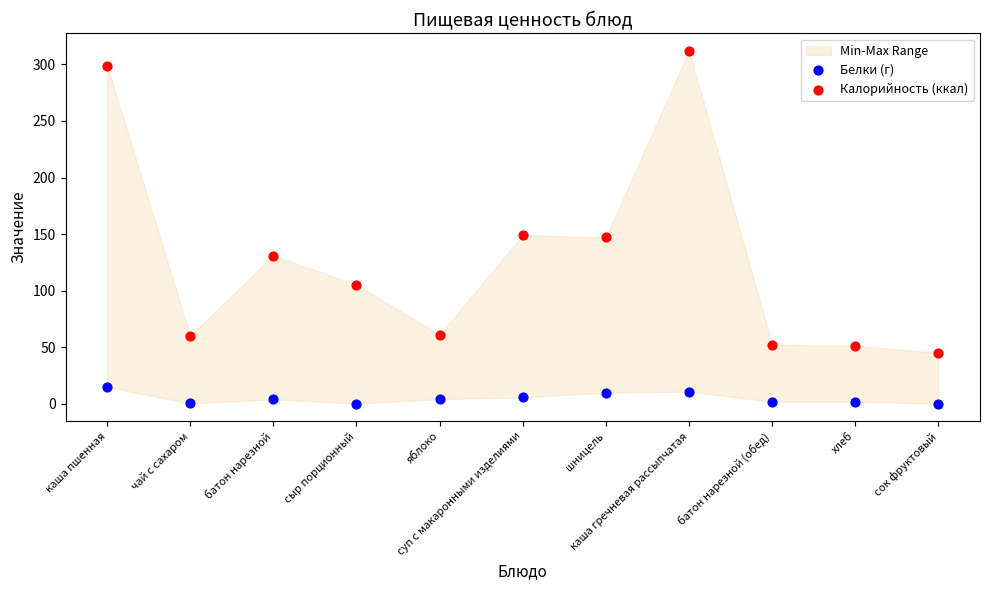

Across all data points, what is the range of Y values (max minus min)?

312.0